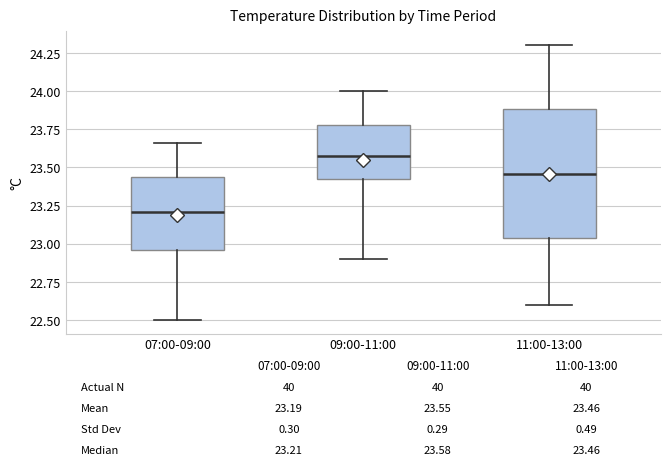

Which box has the highest median line?

09:00-11:00